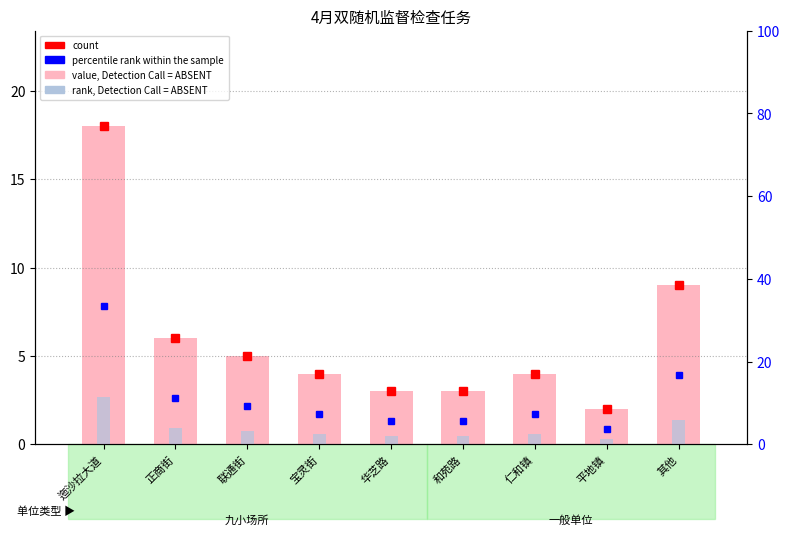

What is the value of the rank, Detection Call = ABSENT bar at the 6th from the left?

0.4